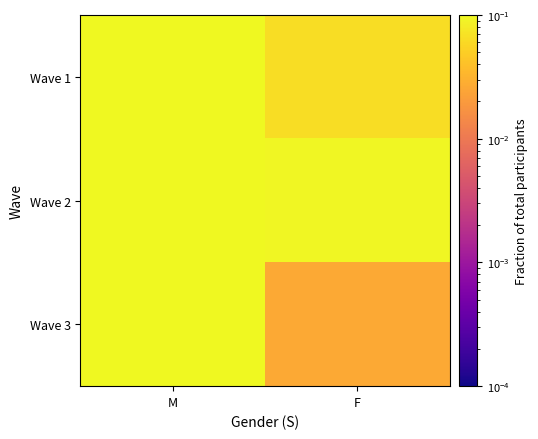

Count the number of categories in the chart.

2